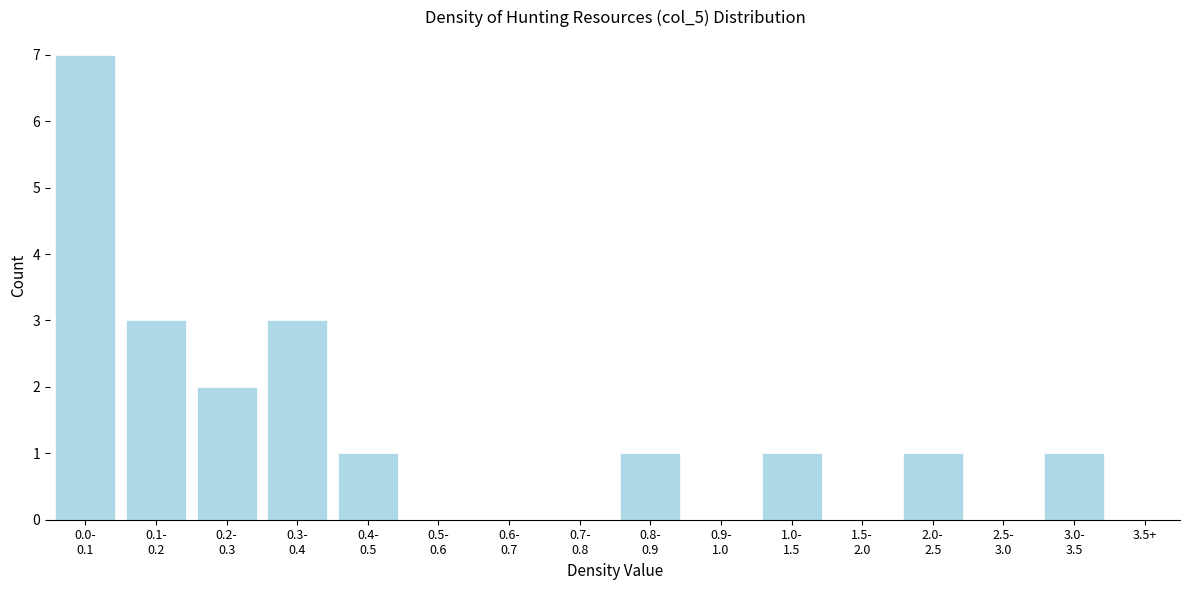

What is the greatest value displayed?

7